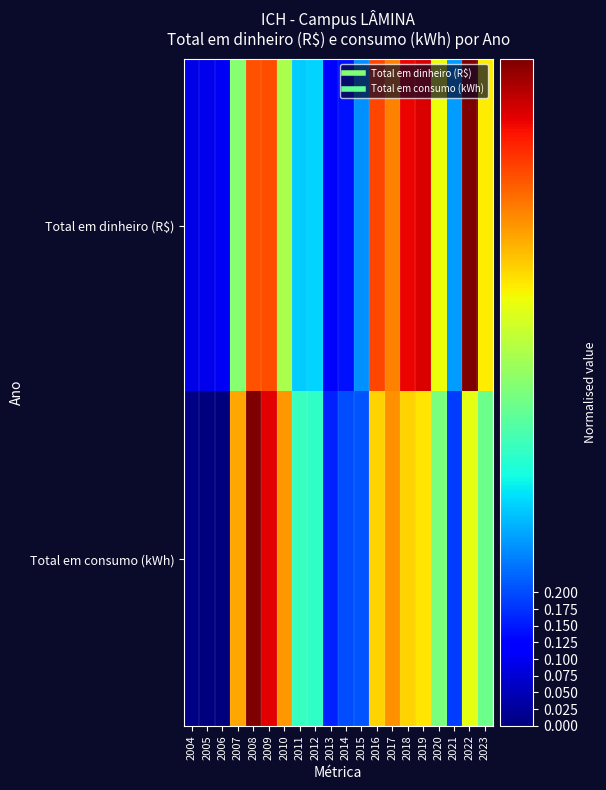

Rank the series by their average value, from lowest to highest.

Total em consumo (kWh), Total em dinheiro (R$)